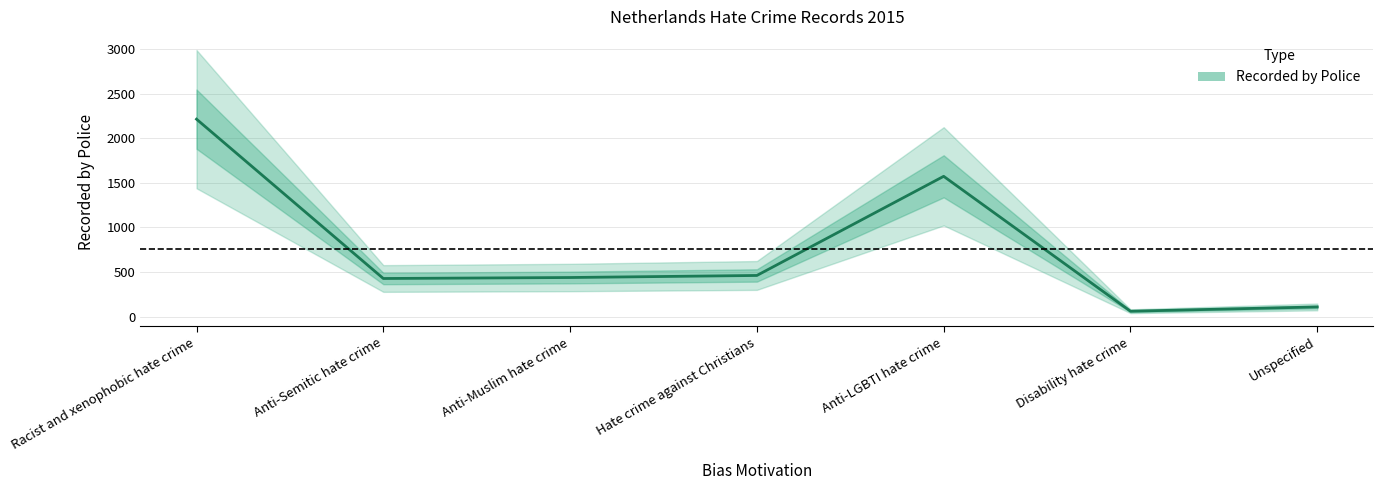

At which category does the data reach its first local valley?

Anti-Semitic hate crime